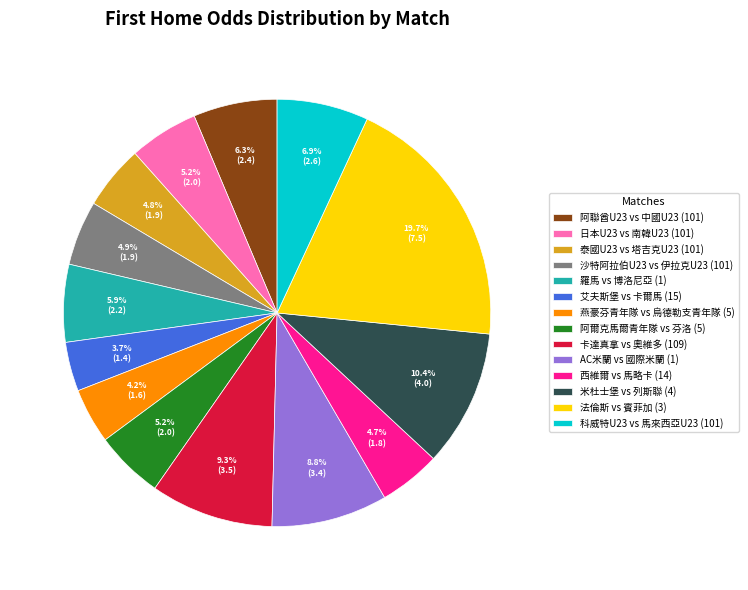

Between 西維爾 vs 馬略卡 (14) and 阿聯酋U23 vs 中國U23 (101), which is larger?

阿聯酋U23 vs 中國U23 (101)